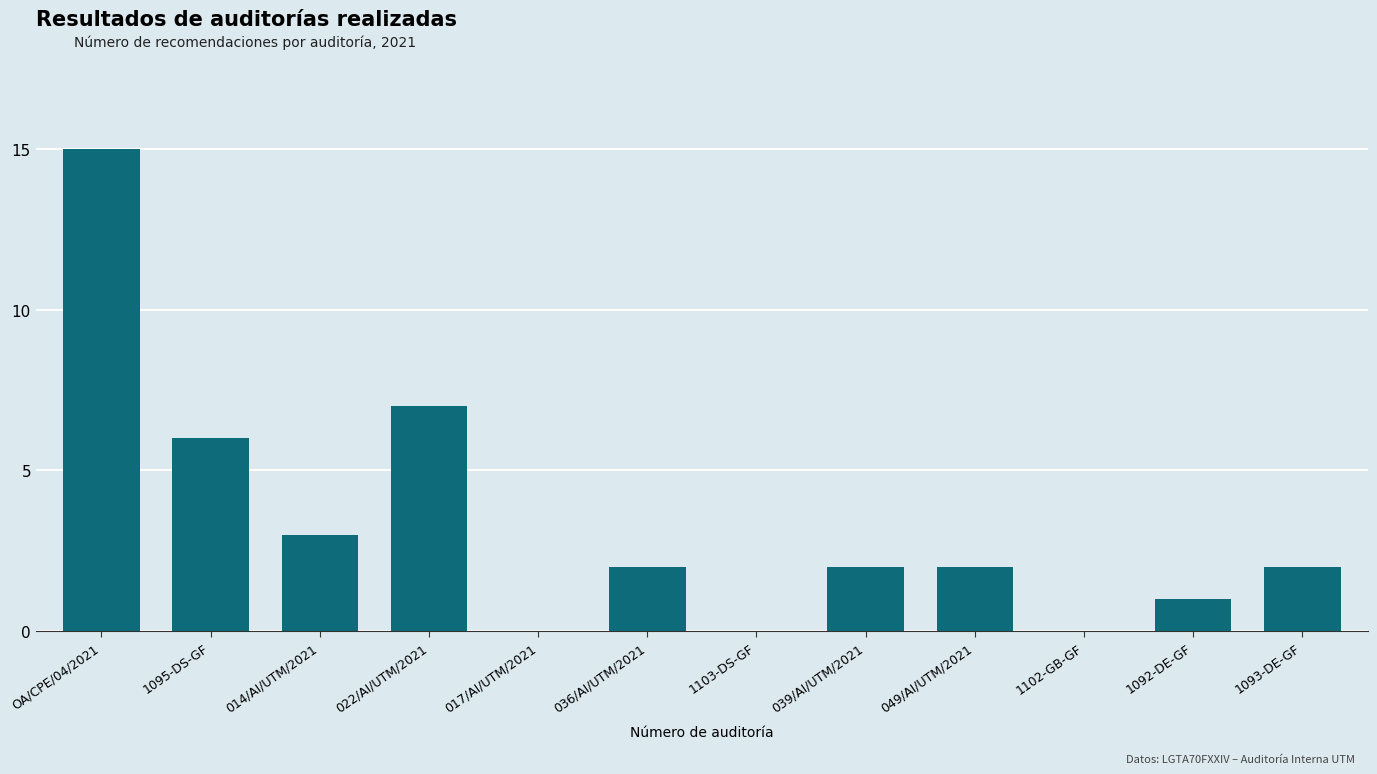

The chart shows a value of 6 at 1102-GB-GF. True or false?

False